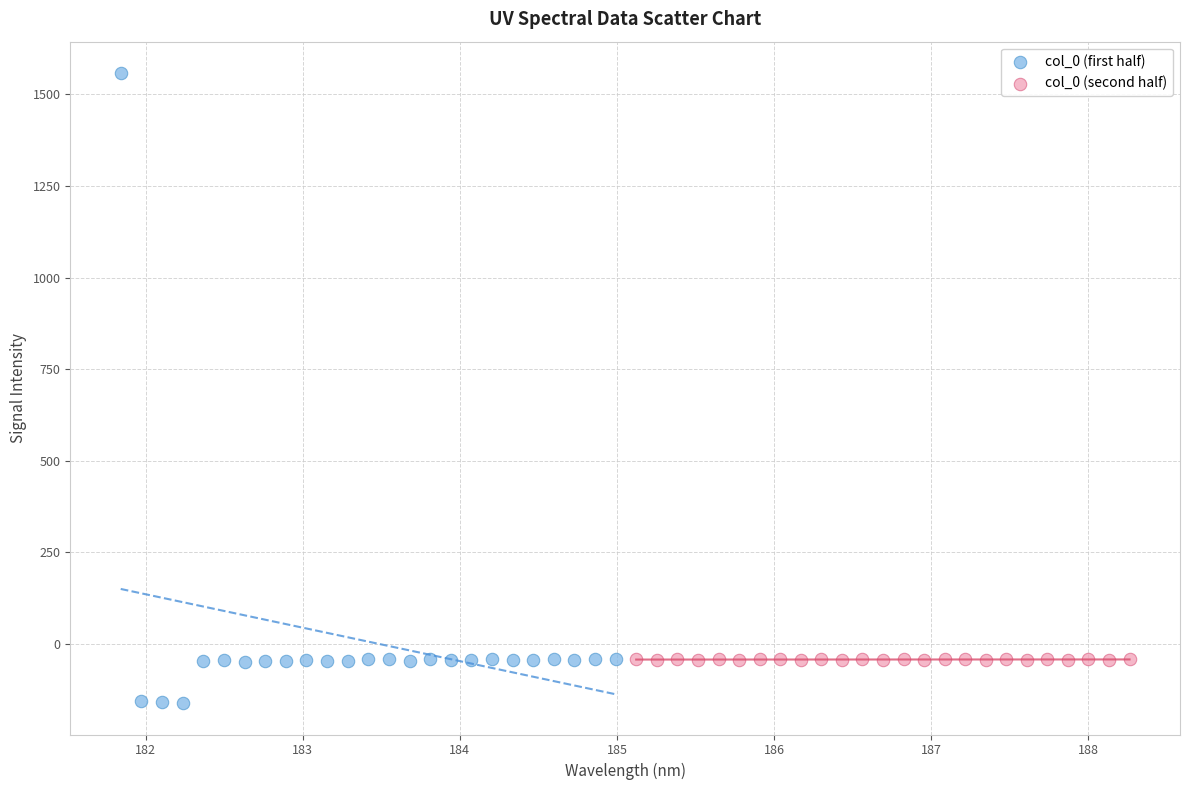

Which series contains the highest Y value?

col_0 (first half)